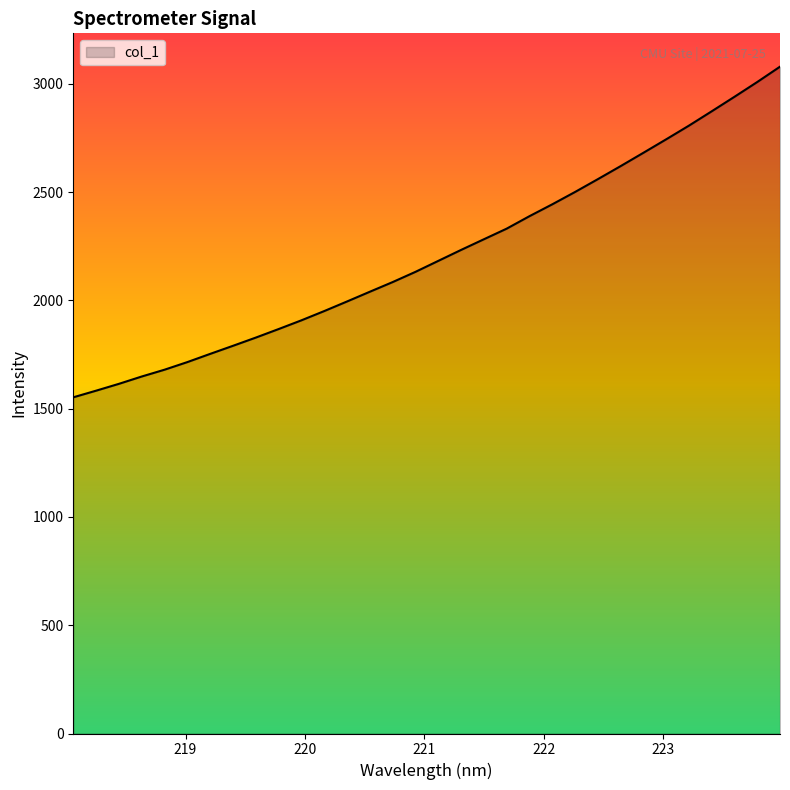

What is the difference between the maximum and minimum values?

1526.6